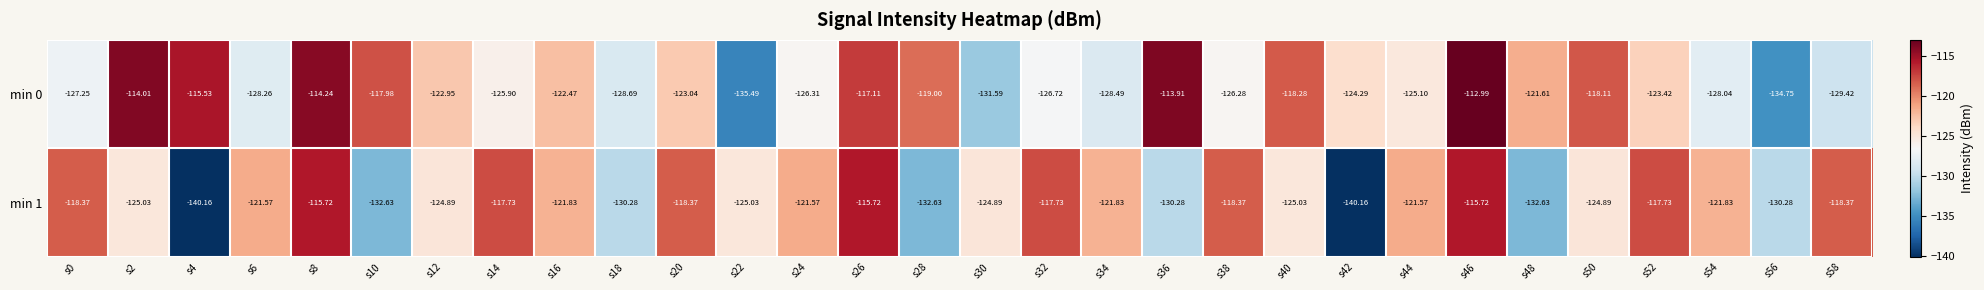

Which series has the largest total across all categories?

min 0